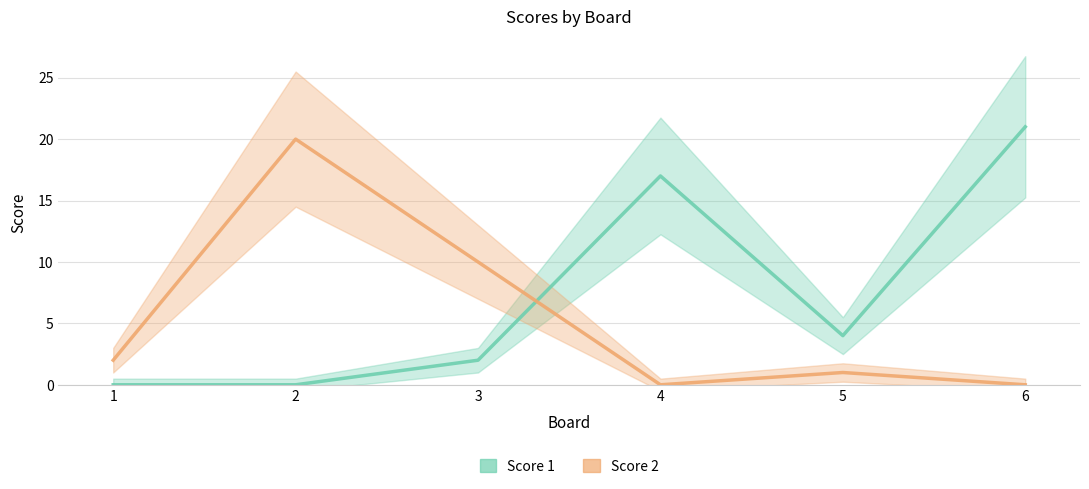

The value of Score 2 at 4 is 0. True or false?

True